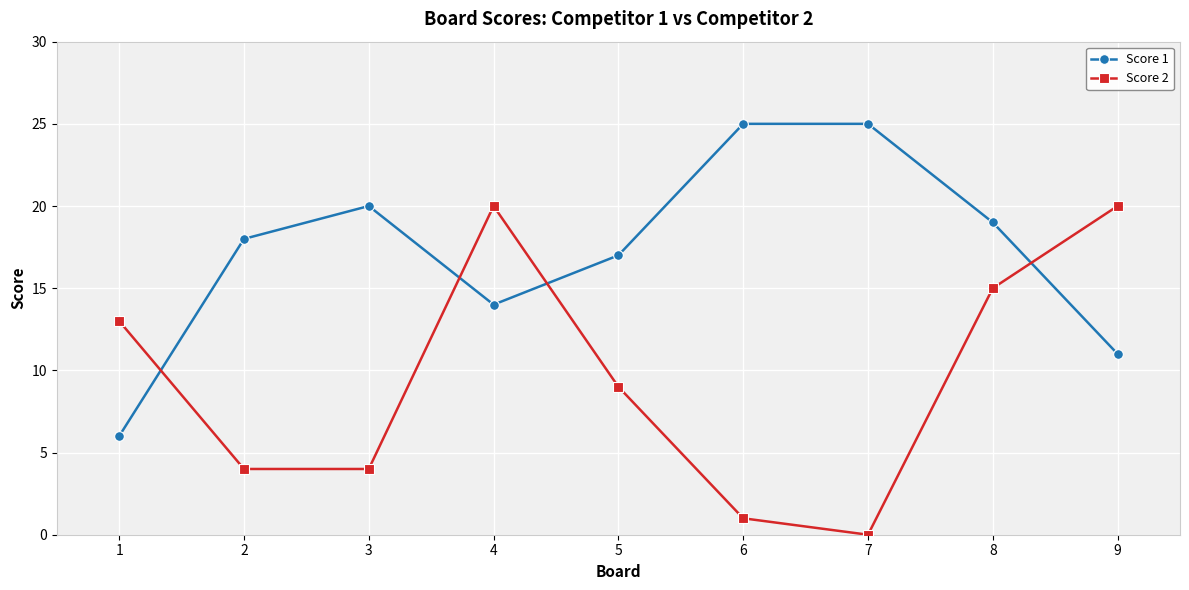

What is the average value of the Score 1 series?

17